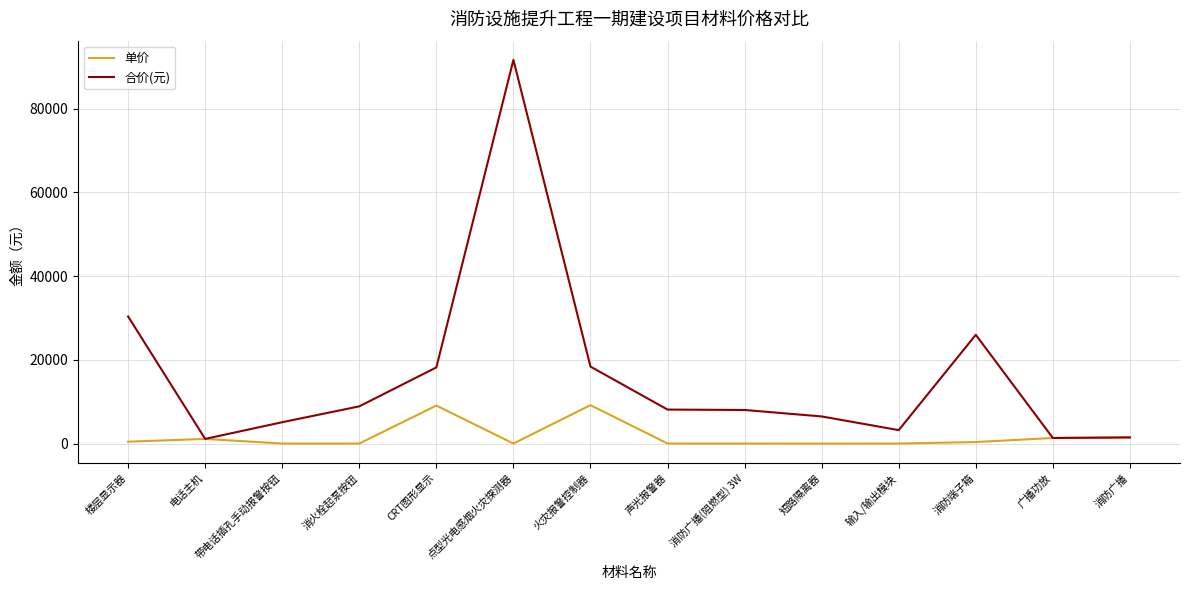

Is it true that 合价(元) equals 10458.7 at 短路隔离器?

False